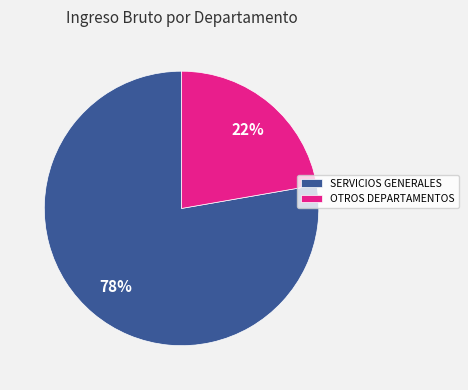

Is it true that OTROS DEPARTAMENTOS is 12% of the pie?

False